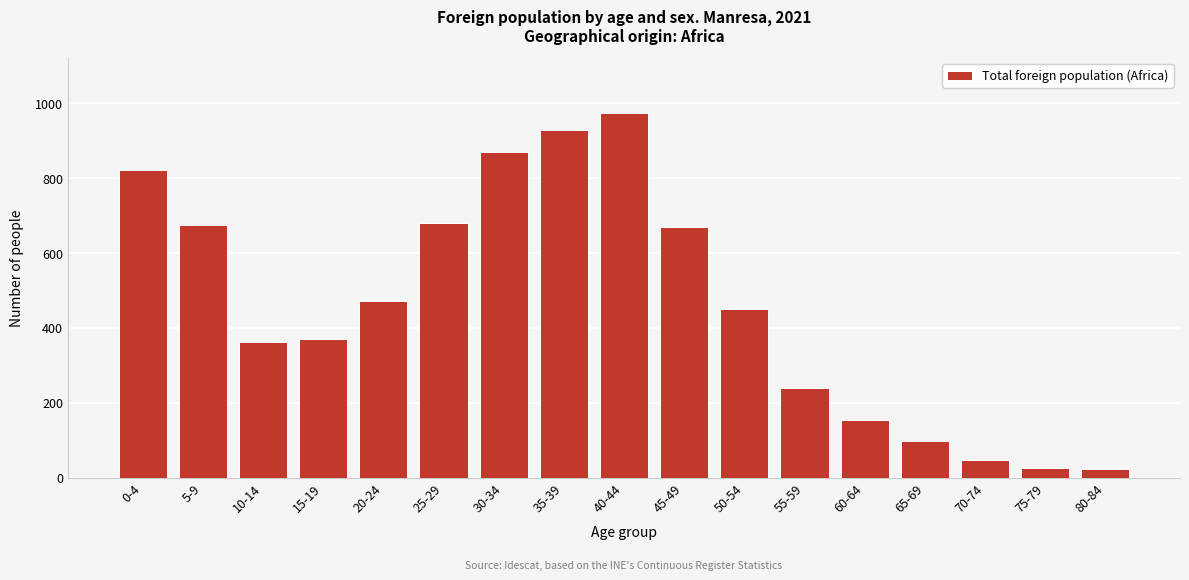

The chart shows a value of 155 at 60-64. True or false?

True